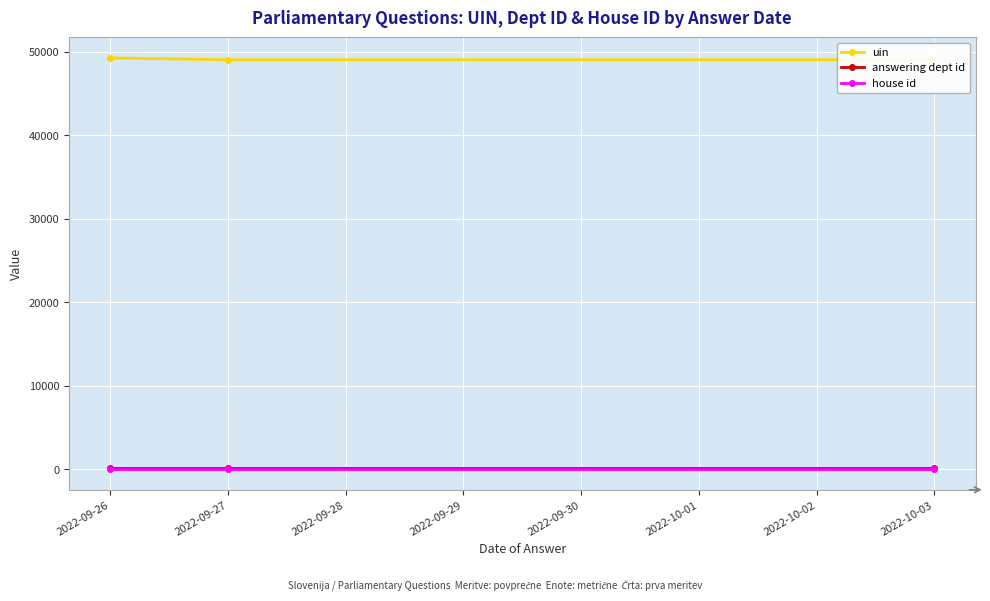

What is the difference between the highest and lowest values at 2022-09-28?

49052